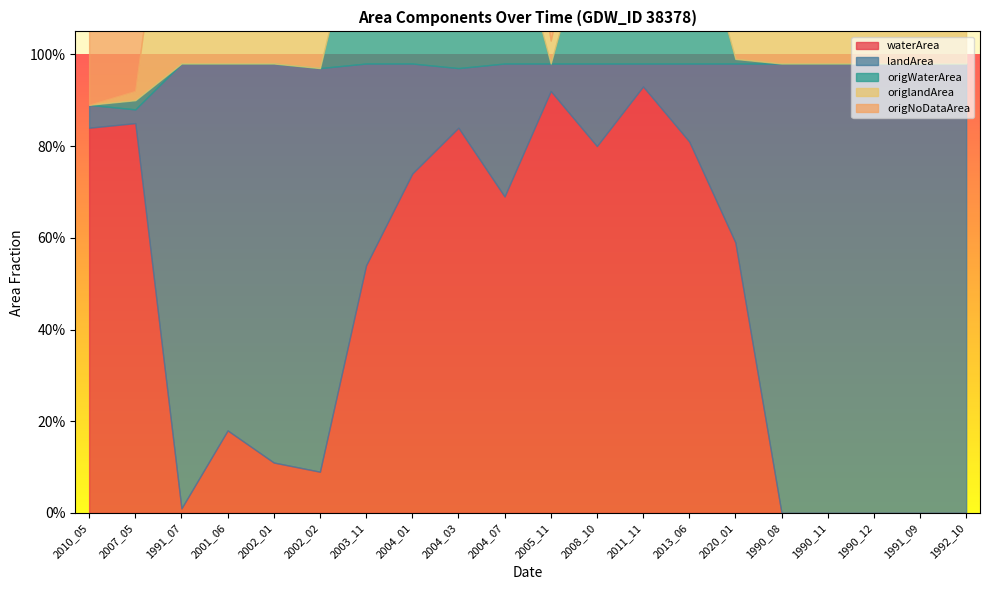

Is the value of origNoDataArea at 1992_10 greater than the value of origlandArea at 2002_01?

No